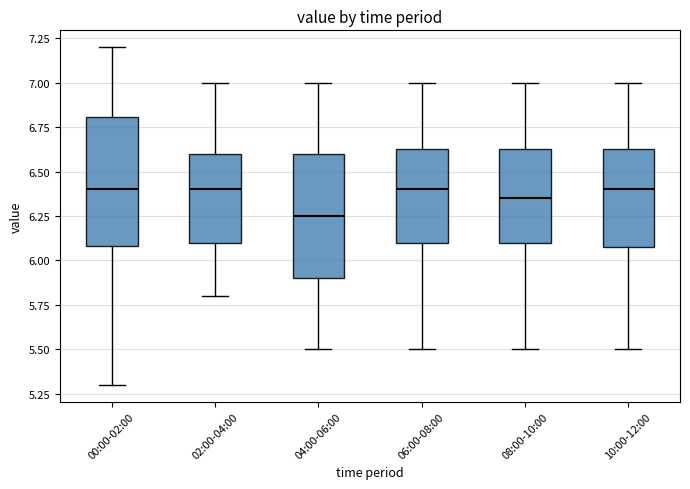

Where does the median line of the box for 08:00-10:00 sit on the y-axis? The values are not printed on the chart, so give them approximately, as read against the axis.

6.35